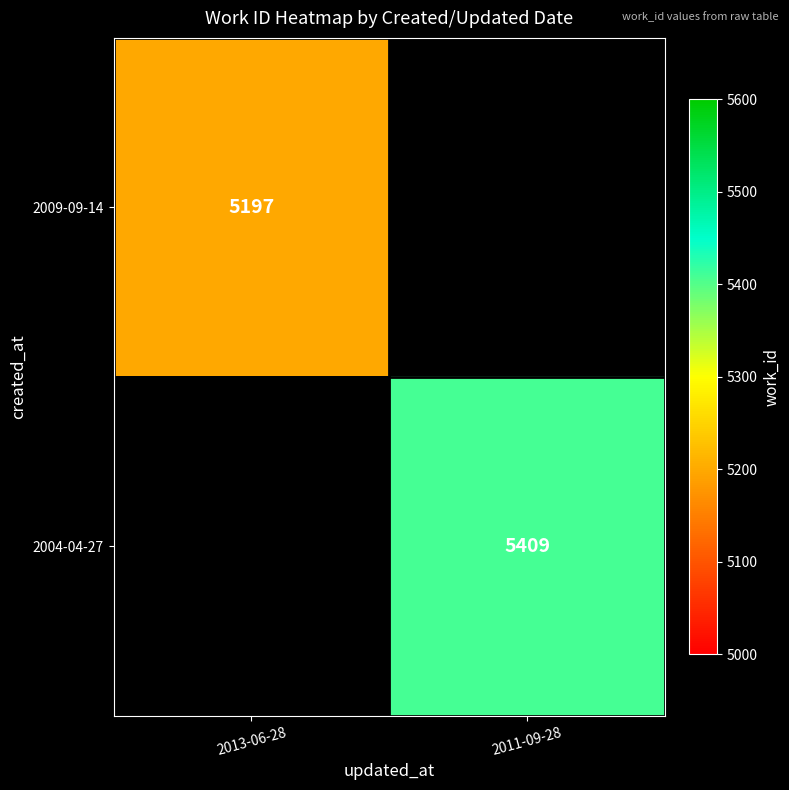

The value of 2009-09-14 at 2013-06-28 is 5197. True or false?

True